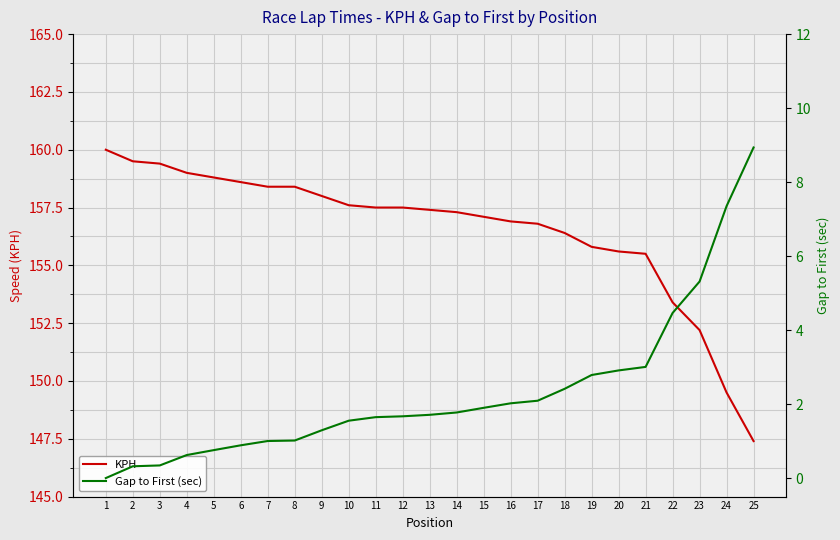

Reading right to left, extract all data points from this chart.

KPH: 147.4	149.5	152.2	153.4	155.5	155.6	155.8	156.4	156.8	156.9	157.1	157.3	157.4	157.5	157.5	157.6	158.0	158.4	158.4	158.6	158.8	159.0	159.4	159.5	160.0
Gap to First (sec): 8.9	7.4	5.3	4.5	3.0	2.9	2.8	2.4	2.1	2.0	1.9	1.8	1.7	1.7	1.6	1.6	1.3	1.0	1.0	0.9	0.8	0.6	0.3	0.3	0.0